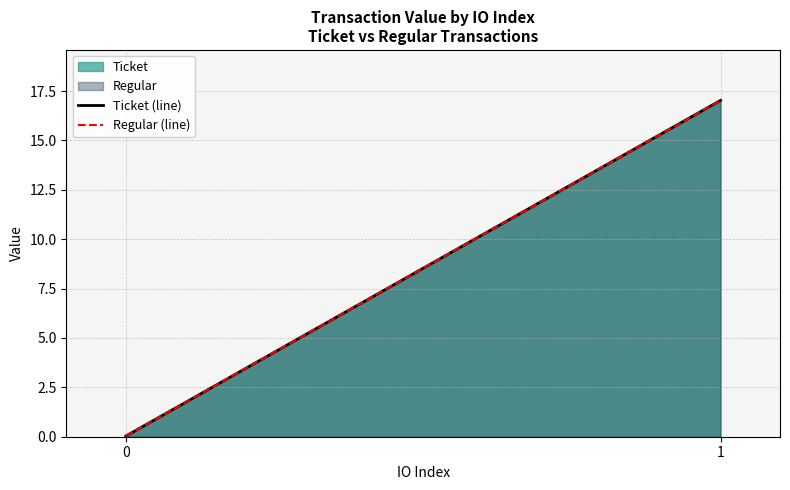

What is the difference between the maximum and minimum values in the Regular (line) series?

17.0